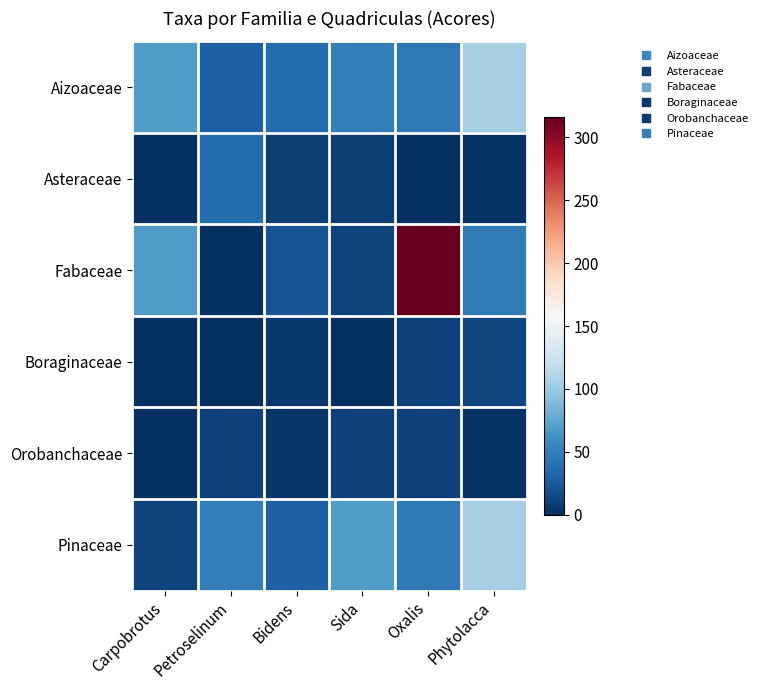

Reading left to right, extract all data points from this chart.

Aizoaceae: Carpobrotus=70	Petroselinum=29	Bidens=37	Sida=49	Oxalis=45	Phytolacca=106
Asteraceae: Carpobrotus=0	Petroselinum=37	Bidens=8	Sida=8	Oxalis=0	Phytolacca=2
Fabaceae: Carpobrotus=69	Petroselinum=1	Bidens=22	Sida=12	Oxalis=316	Phytolacca=46
Boraginaceae: Carpobrotus=0	Petroselinum=0	Bidens=6	Sida=0	Oxalis=11	Phytolacca=14
Orobanchaceae: Carpobrotus=0	Petroselinum=11	Bidens=4	Sida=11	Oxalis=10	Phytolacca=2
Pinaceae: Carpobrotus=12	Petroselinum=49	Bidens=29	Sida=70	Oxalis=45	Phytolacca=106